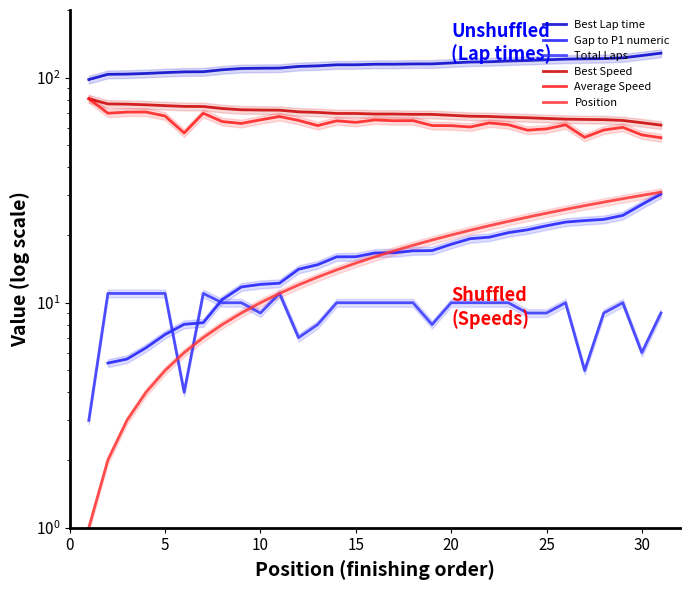

Which series has the largest total across all categories?

Best Lap time